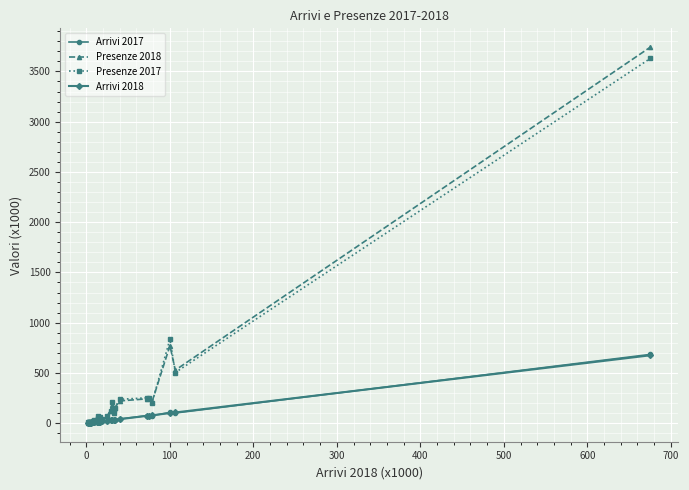

What is the maximum value for Presenze 2017?

3629.5